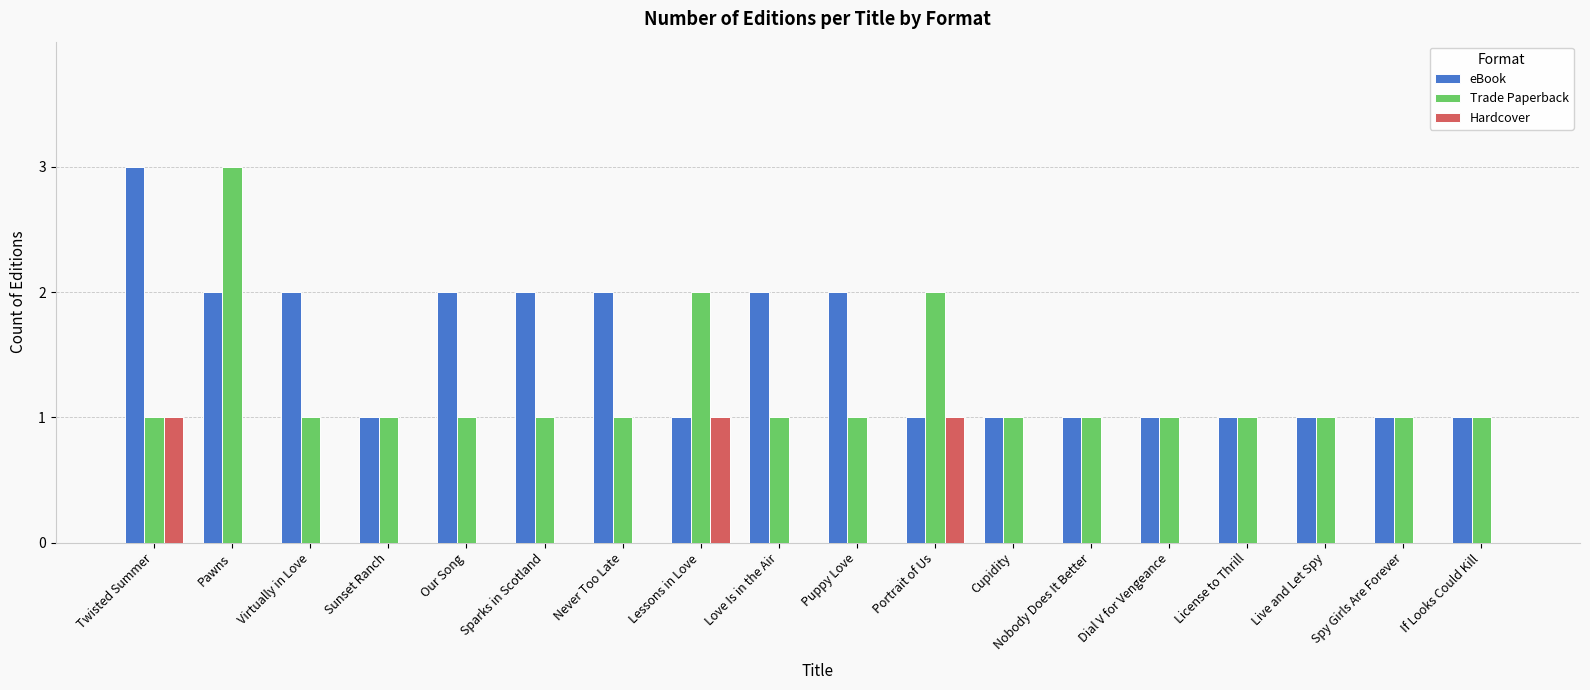

Does the chart contain stacked bars?

No